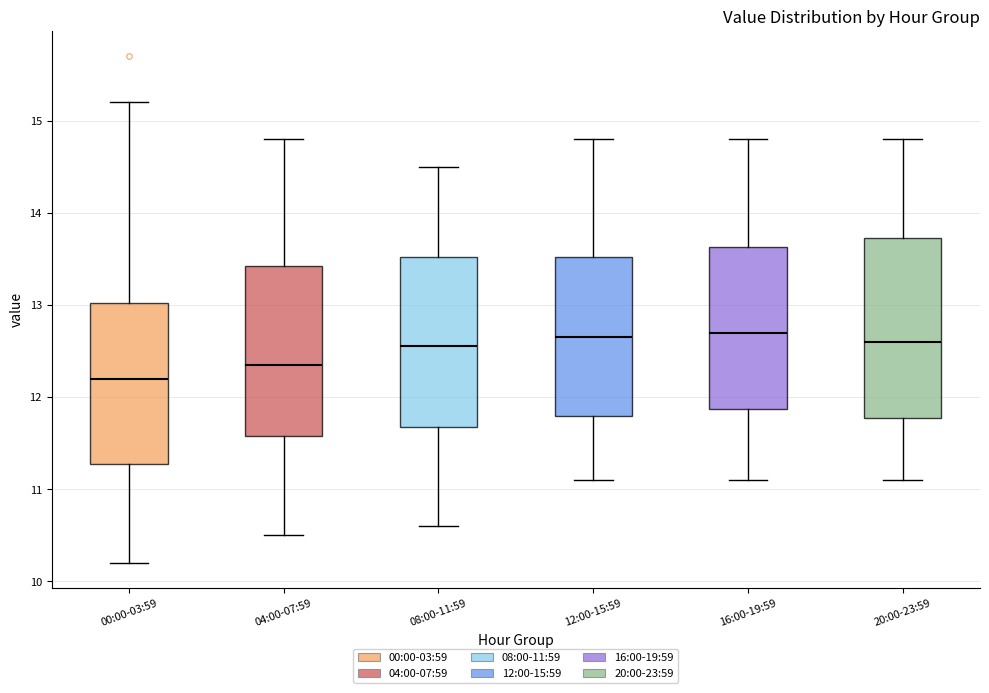

Reading left to right, read every box against the y-axis: the position of its median line, the range the box covers, and the ends of its whiskers. The values are not printed on the chart, so give them approximately, as read against the axis.

00:00-03:59: median 12.2, box 11.3 to 13.0, whiskers 10.2 to 15.2
04:00-07:59: median 12.4, box 11.6 to 13.4, whiskers 10.5 to 14.8
08:00-11:59: median 12.6, box 11.7 to 13.5, whiskers 10.6 to 14.5
12:00-15:59: median 12.7, box 11.8 to 13.5, whiskers 11.1 to 14.8
16:00-19:59: median 12.7, box 11.9 to 13.6, whiskers 11.1 to 14.8
20:00-23:59: median 12.6, box 11.8 to 13.7, whiskers 11.1 to 14.8